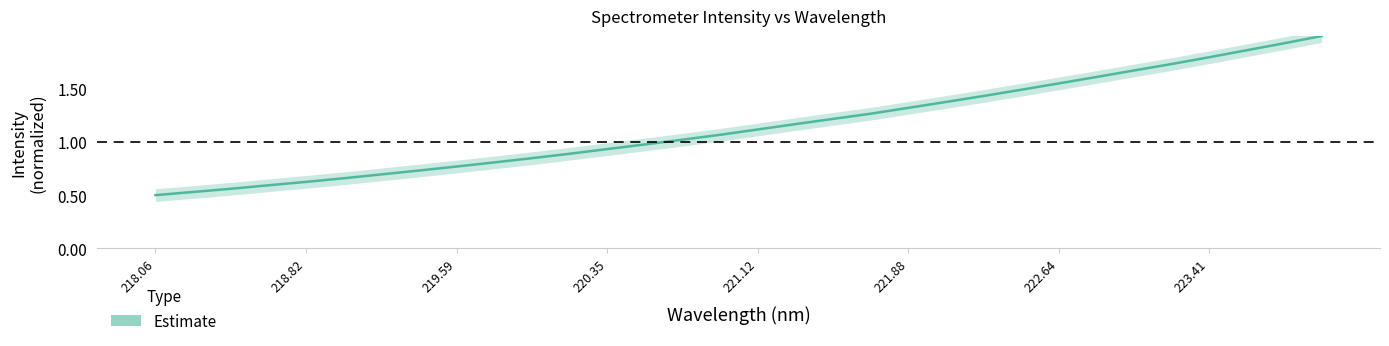

True or false: the data shows 3.1 at 223.41.

False